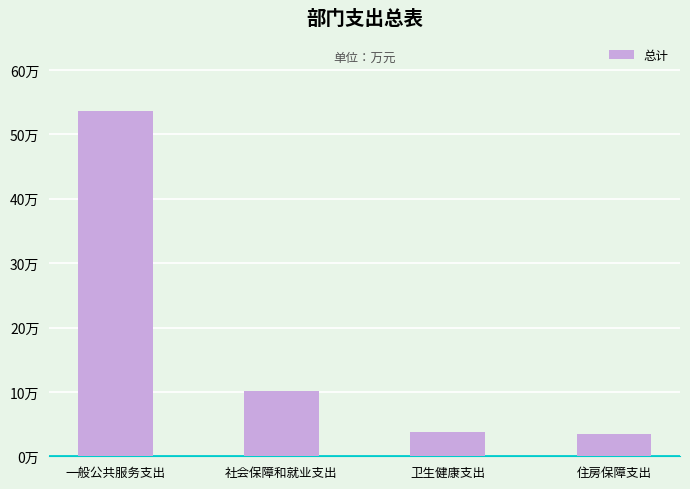

What is the label of the 3rd bar from the right?

社会保障和就业支出